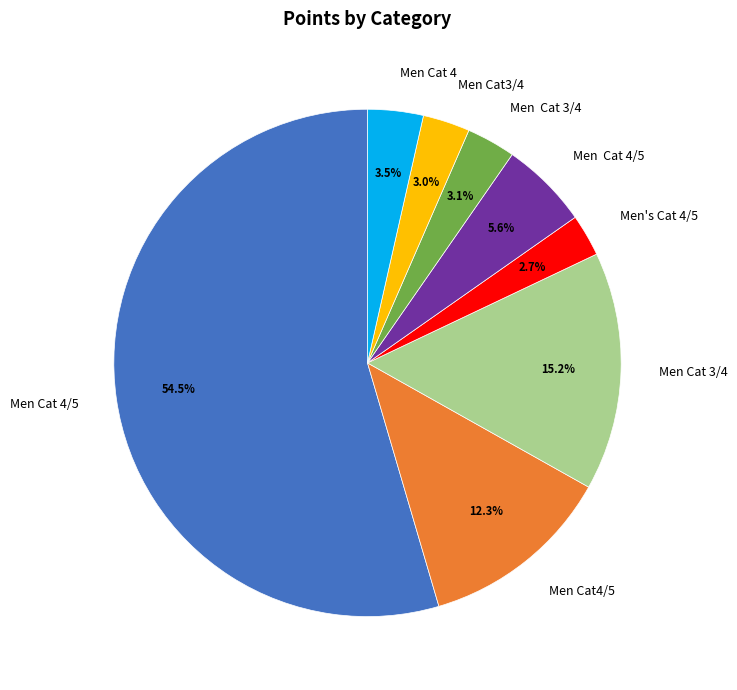

Does any single category account for the majority?

Yes